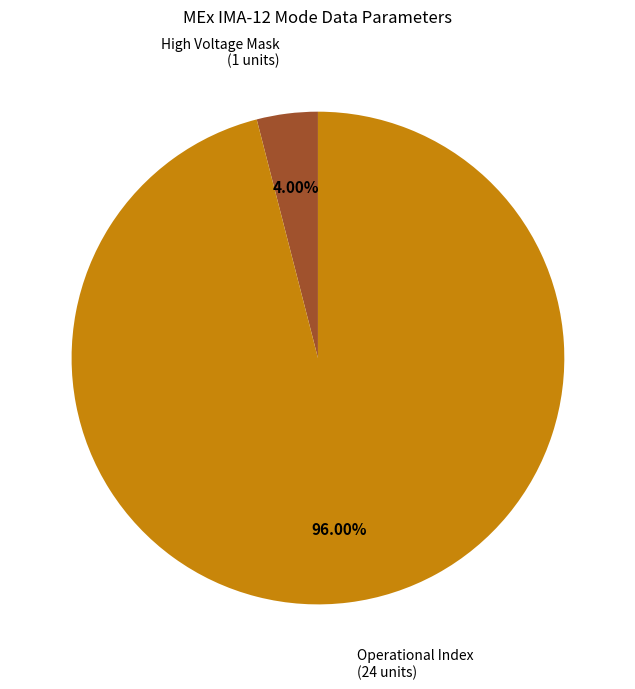

Is there any slice that represents more than half of the pie?

Yes